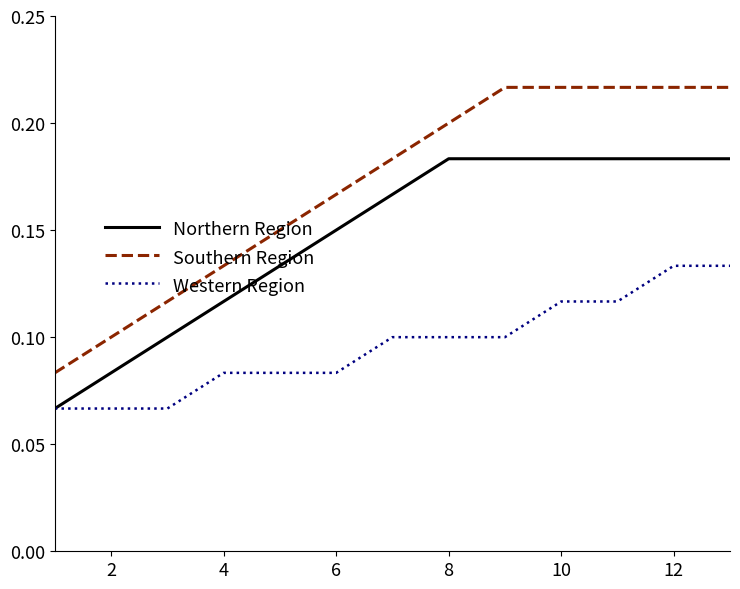

What are all the series names shown in the legend?

Northern Region, Southern Region, Western Region